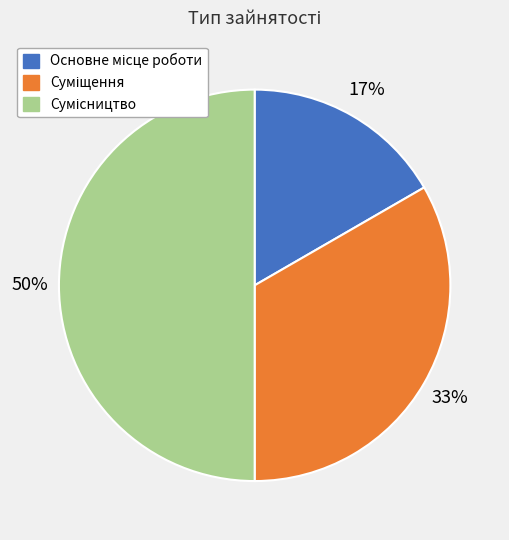

To the nearest percent, what is the difference between the largest and smallest slice percentages?

33%